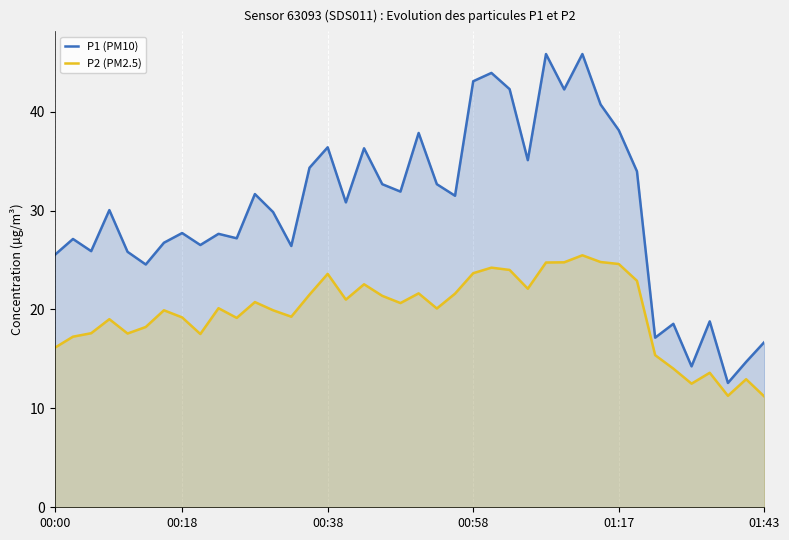

Rank the series by their maximum value, from highest to lowest.

P1 (PM10), P2 (PM2.5)